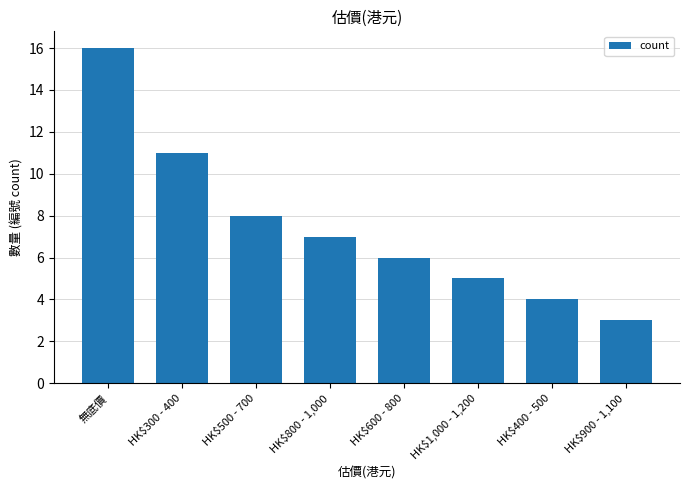

What is the difference between the values at 無底價 and HK$500 - 700?

8